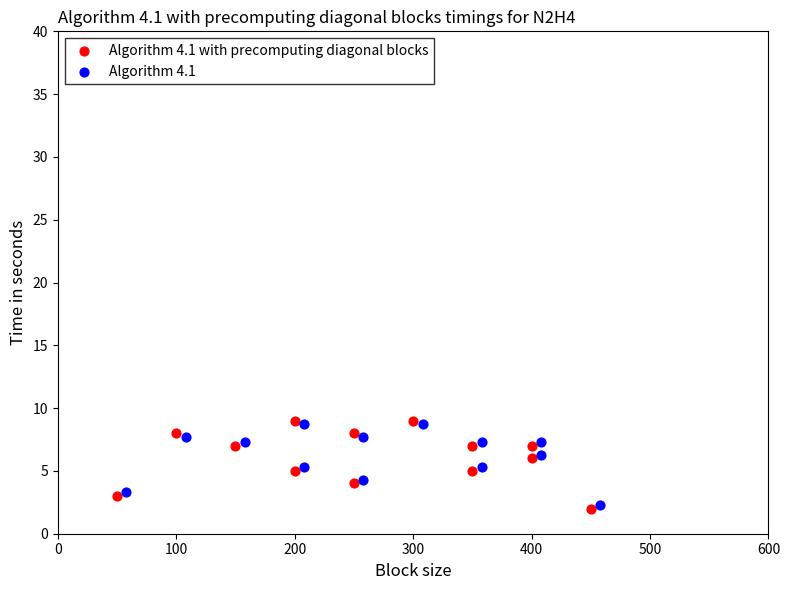

Which series has the widest spread of Y values?

Algorithm 4.1 with precomputing diagonal blocks